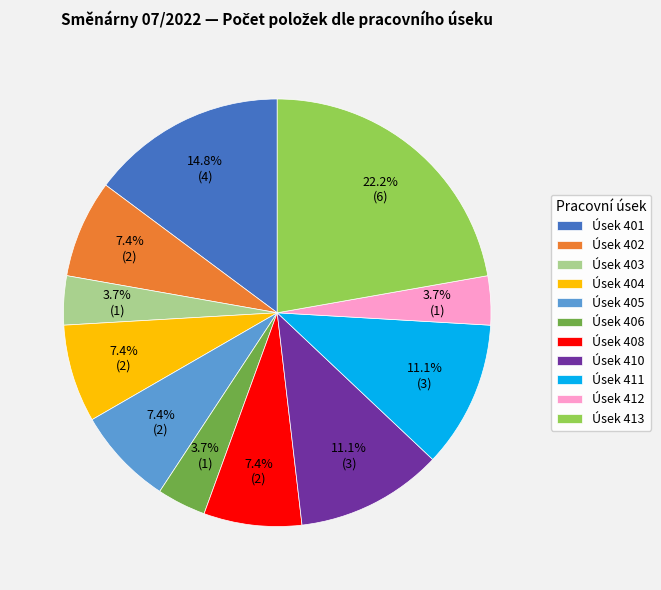

What is the total percentage of Úsek 408 and Úsek 412?

11.1%